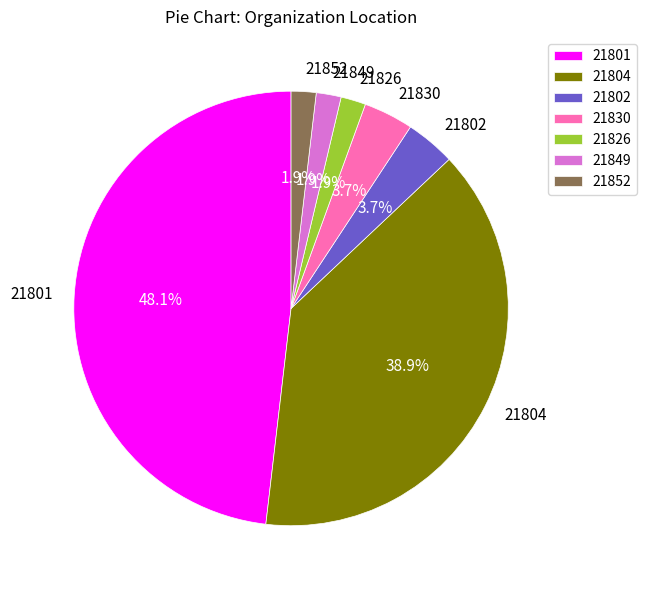

What is the largest slice in the pie chart?

21801